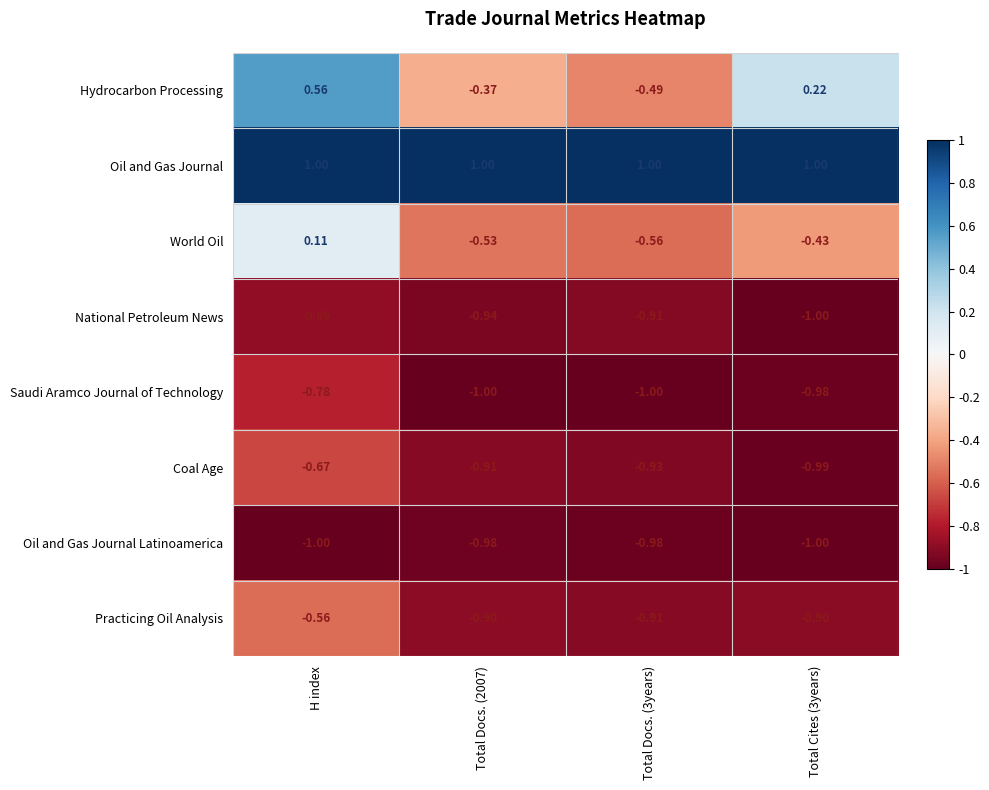

Where is Practicing Oil Analysis nearest to the value 0?

H index